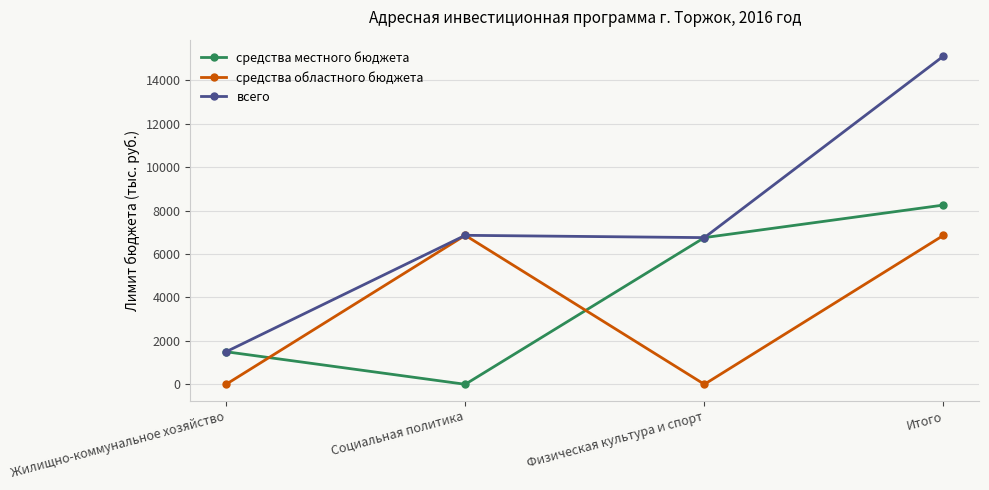

What is the difference between the maximum and minimum values in the всего series?

13623.6